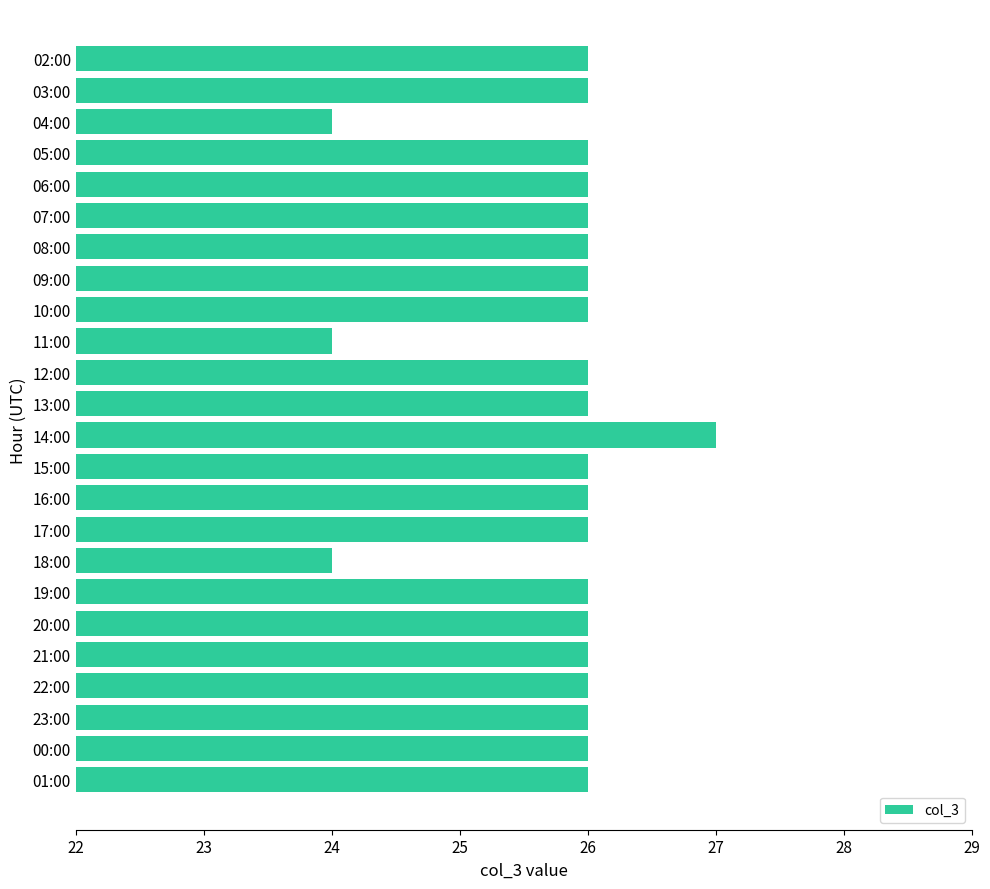

Reading top to bottom, list all the values displayed in this chart.

02:00=26	03:00=26	04:00=24	05:00=26	06:00=26	07:00=26	08:00=26	09:00=26	10:00=26	11:00=24	12:00=26	13:00=26	14:00=27	15:00=26	16:00=26	17:00=26	18:00=24	19:00=26	20:00=26	21:00=26	22:00=26	23:00=26	00:00=26	01:00=26